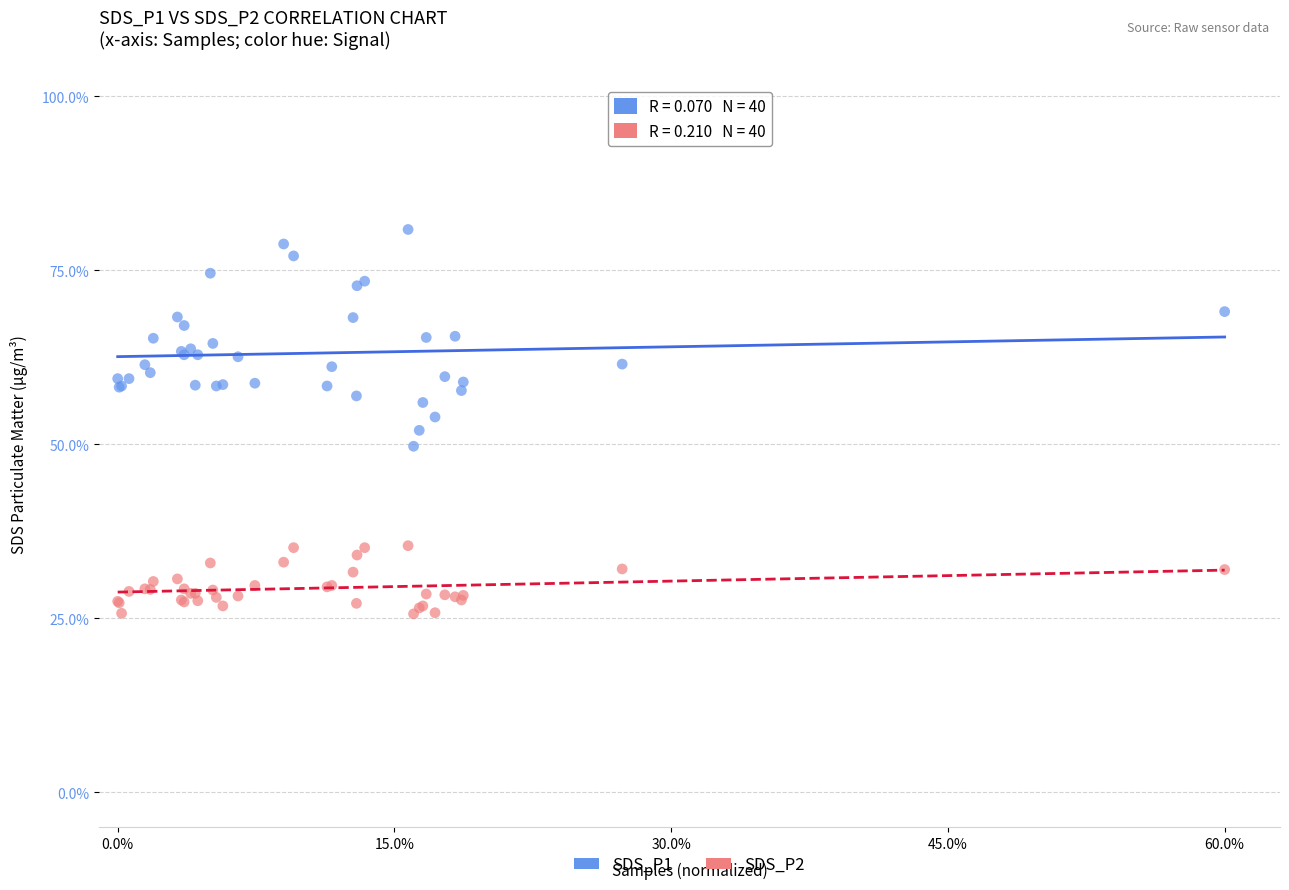

Which series contains the lowest Y value?

SDS_P2